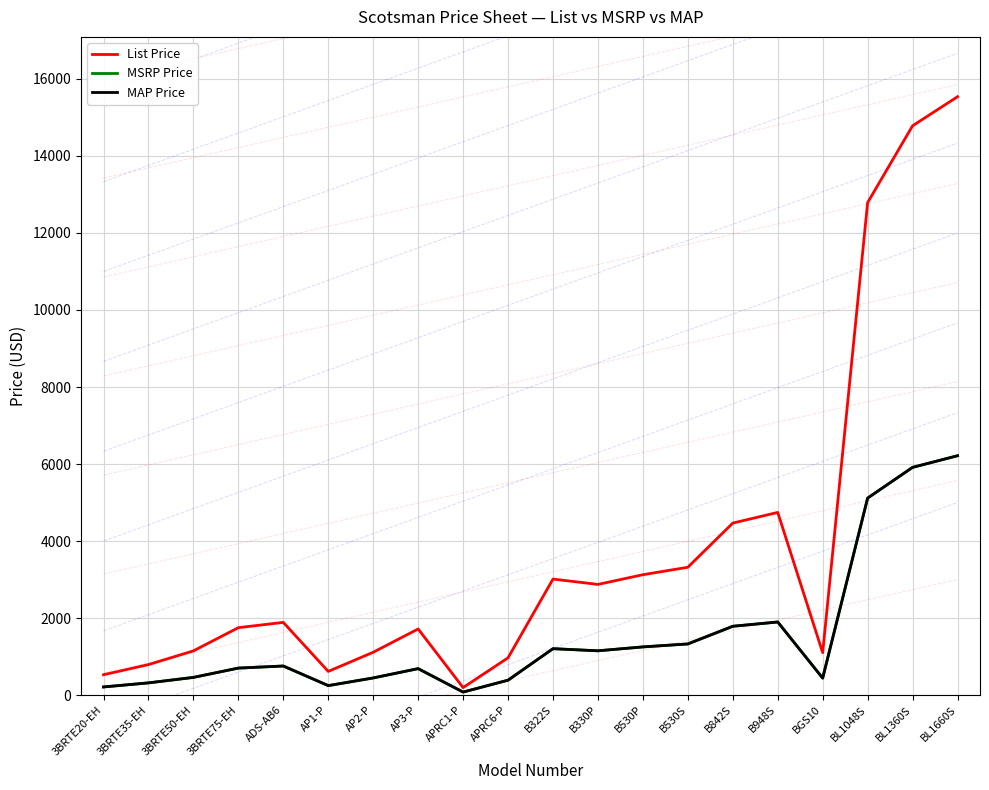

Read the MAP Price value at B530P, to the nearest 50.

1250